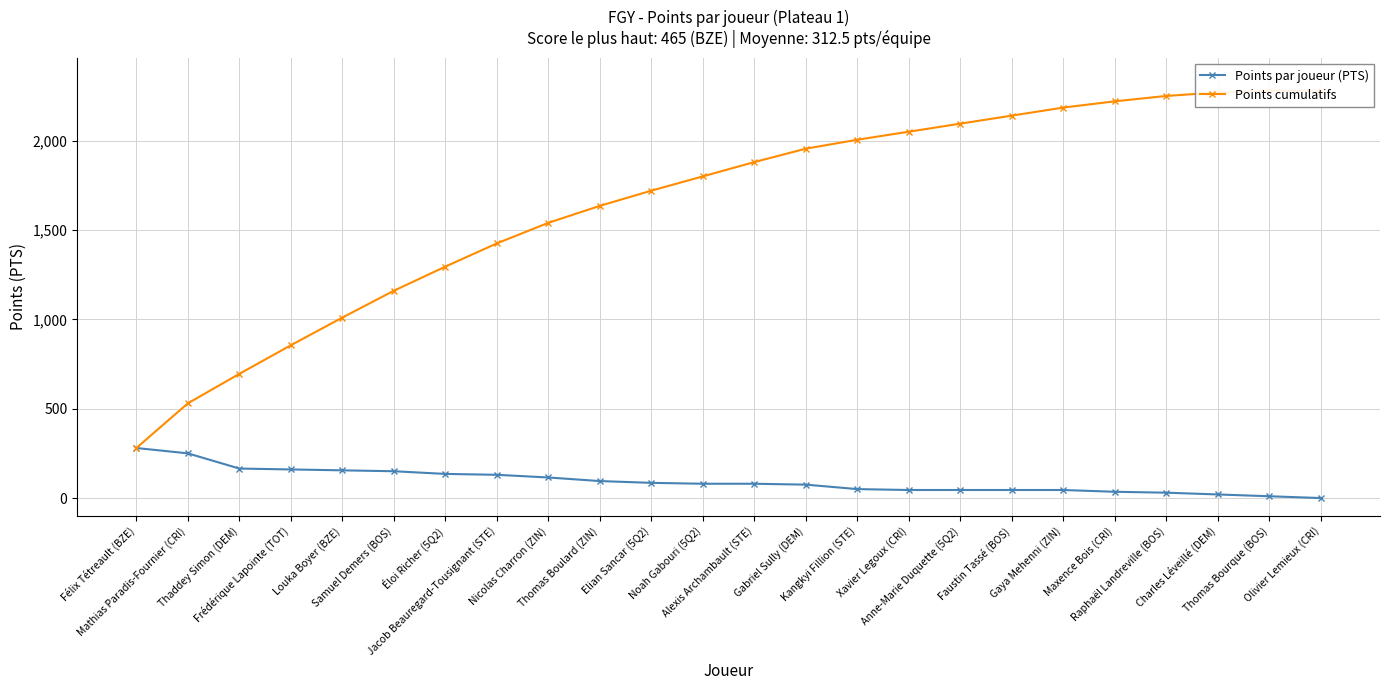

Is this an area chart (filled region under the line)?

No